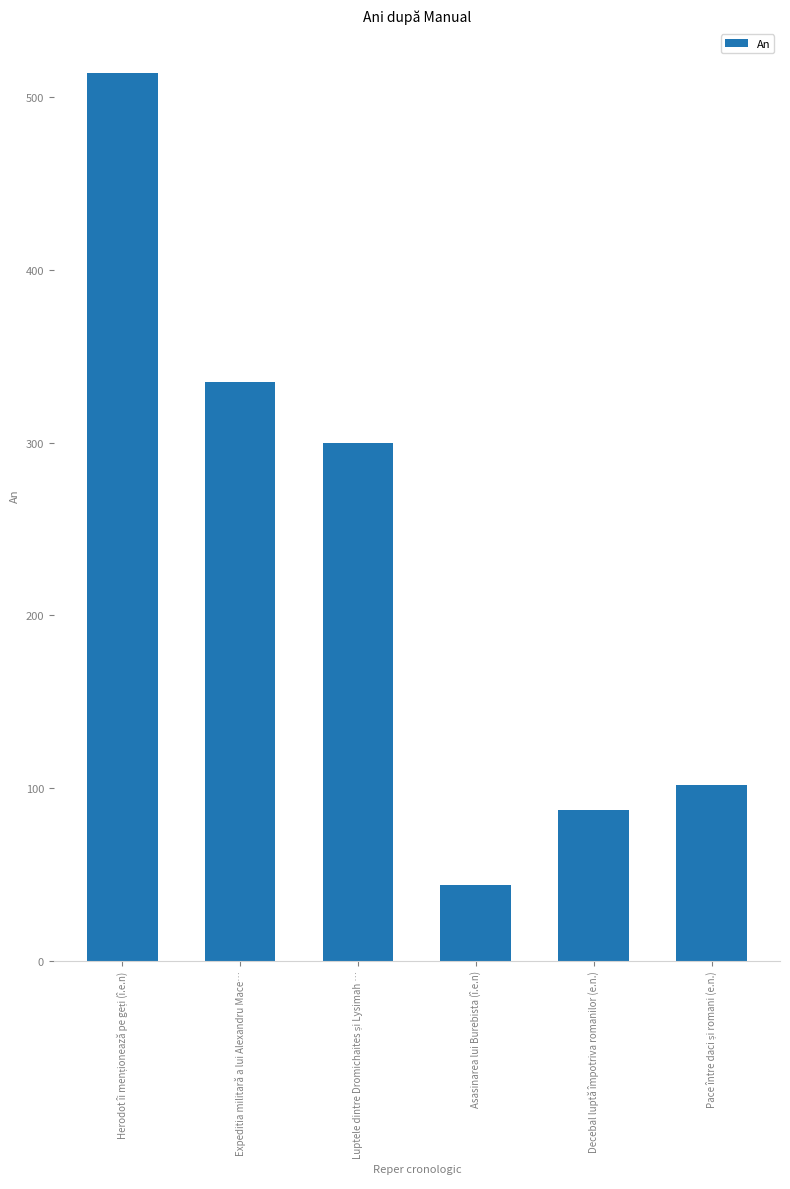

What is the sum of all values?

1382